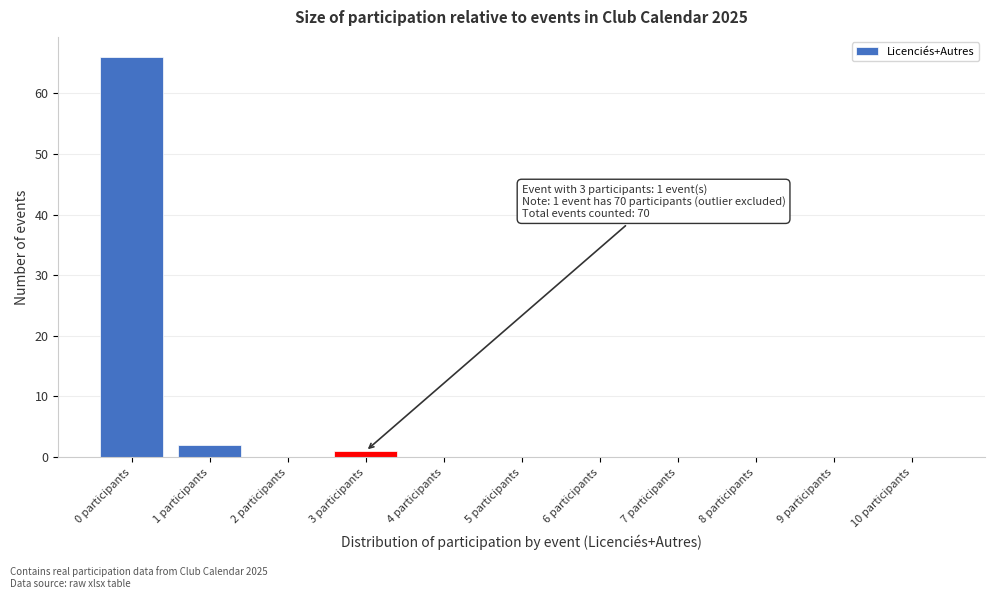

Reading right to left, what are all the values shown in this chart?

10 participants=0	9 participants=0	8 participants=0	7 participants=0	6 participants=0	5 participants=0	4 participants=0	3 participants=1	2 participants=0	1 participants=2	0 participants=66